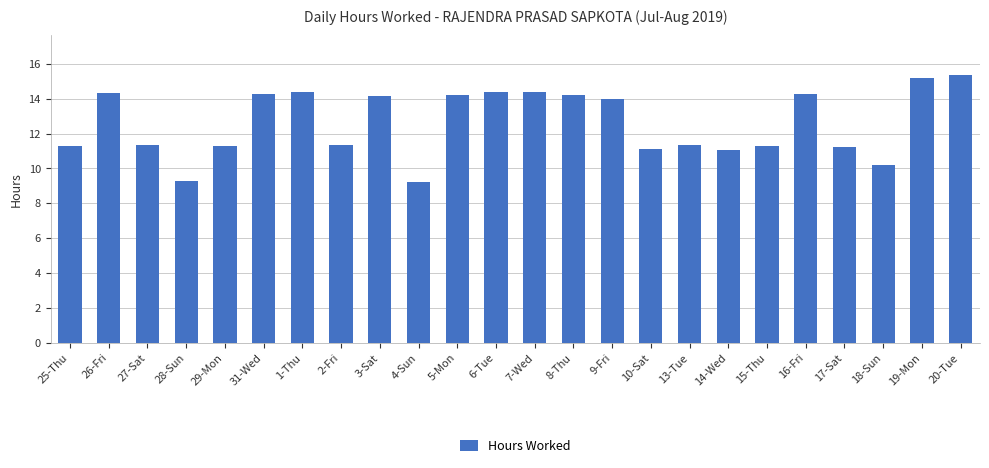

What is the label of the 5th bar from the left?

29-Mon